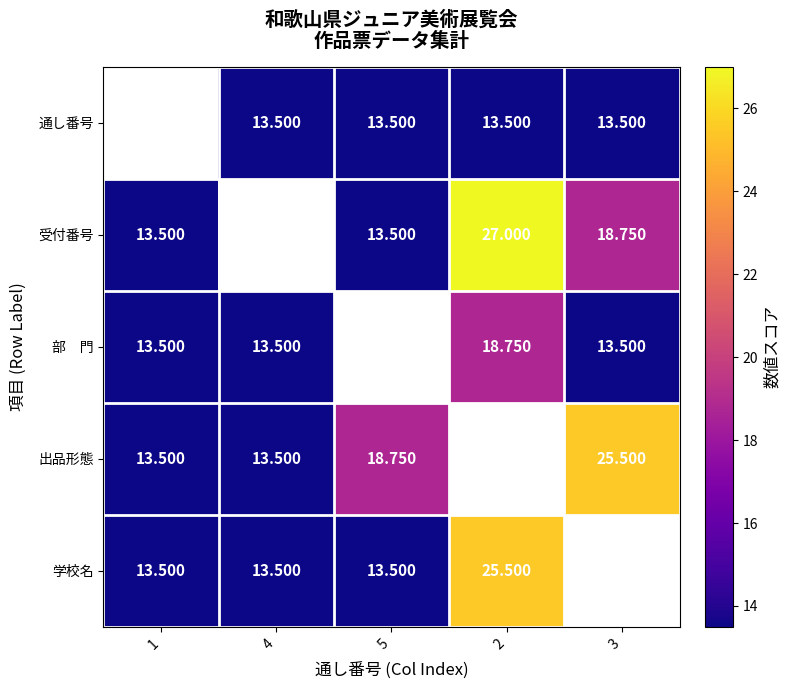

Is the value of 受付番号 at 3 greater than the value of 学校名 at 5?

Yes